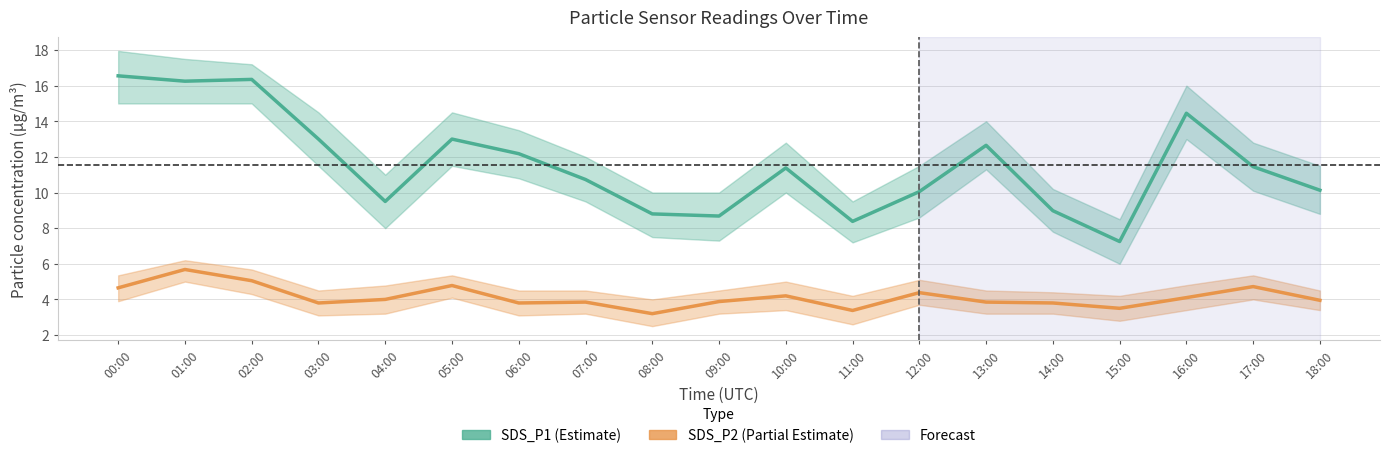

What is the total value across all series at 17:00?

16.2